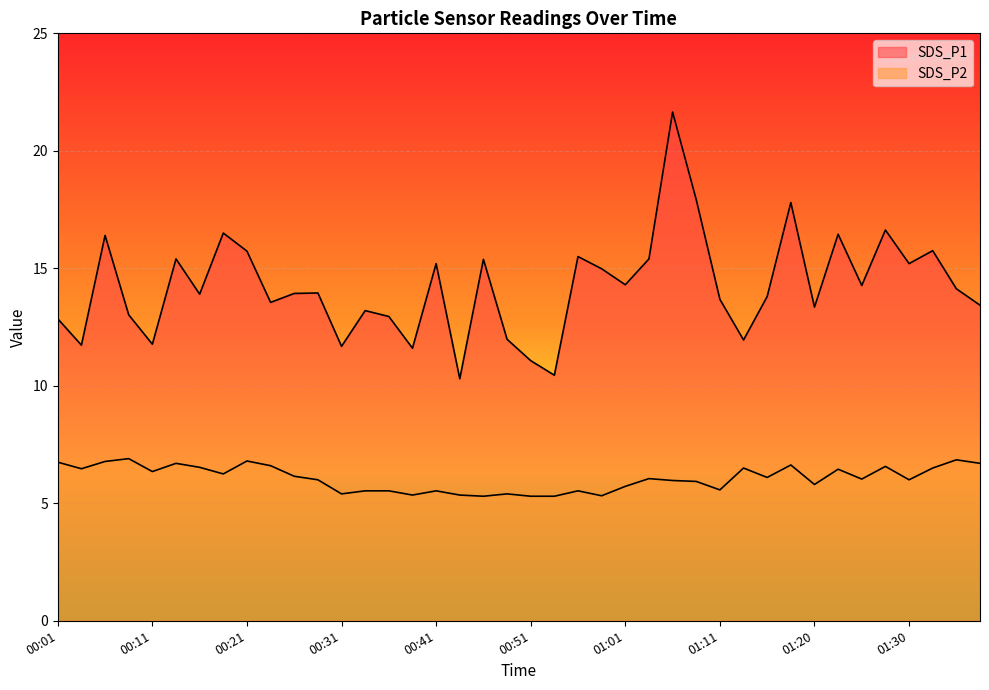

What is the spread (max minus min) of values at 00:16?

7.4